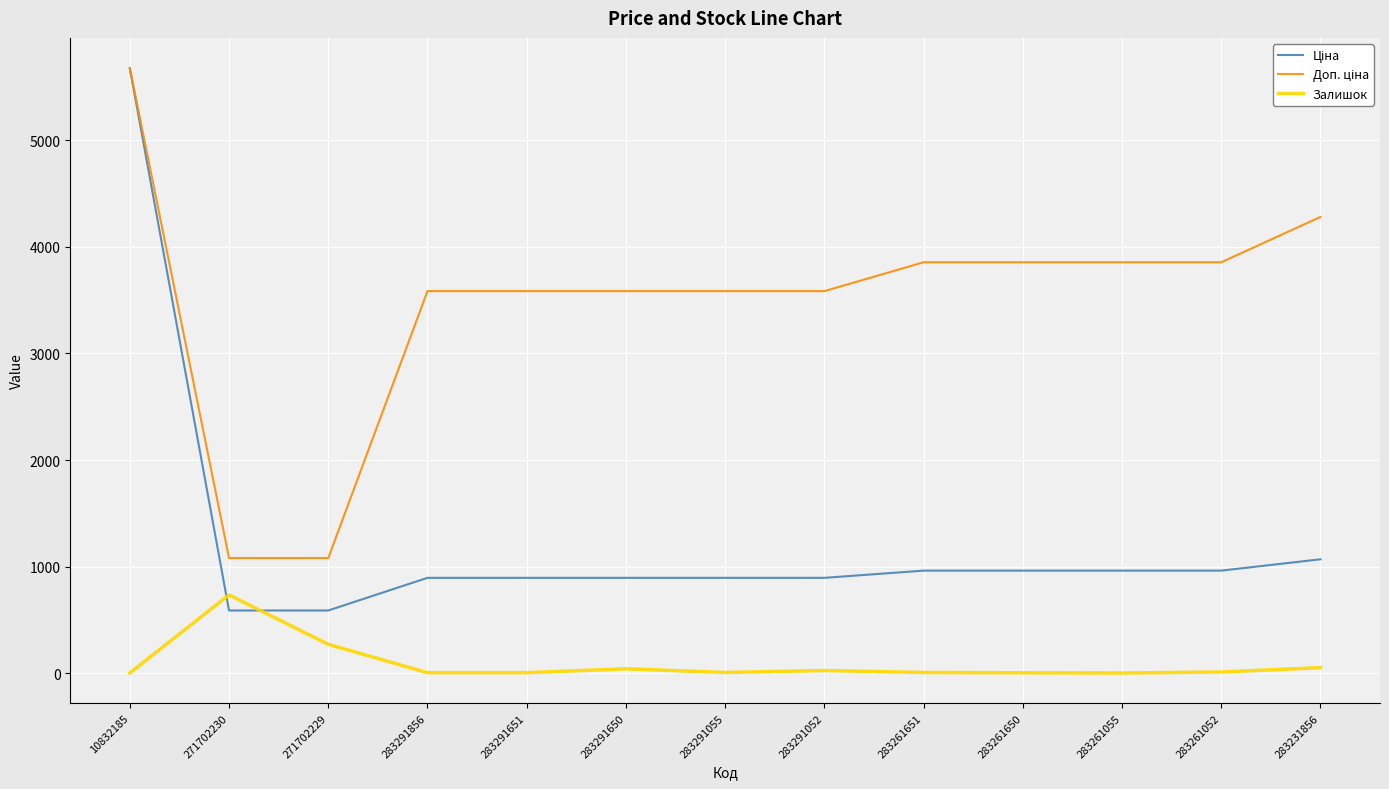

What is the greatest value displayed?

5673.8